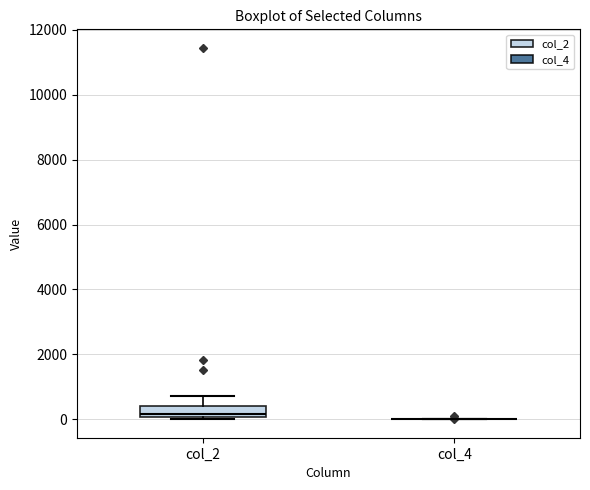

Reading left to right, transcribe this box plot: for each box, give where its median line is, the range the box spans, and where its two whiskers end, as read against the y-axis. The values are not printed on the chart, so give them approximately, as read against the axis.

col_2: median 200, box 0 to 400, whiskers 0 to 800
col_4: box collapsed to a line at 0, whiskers 0 to 0